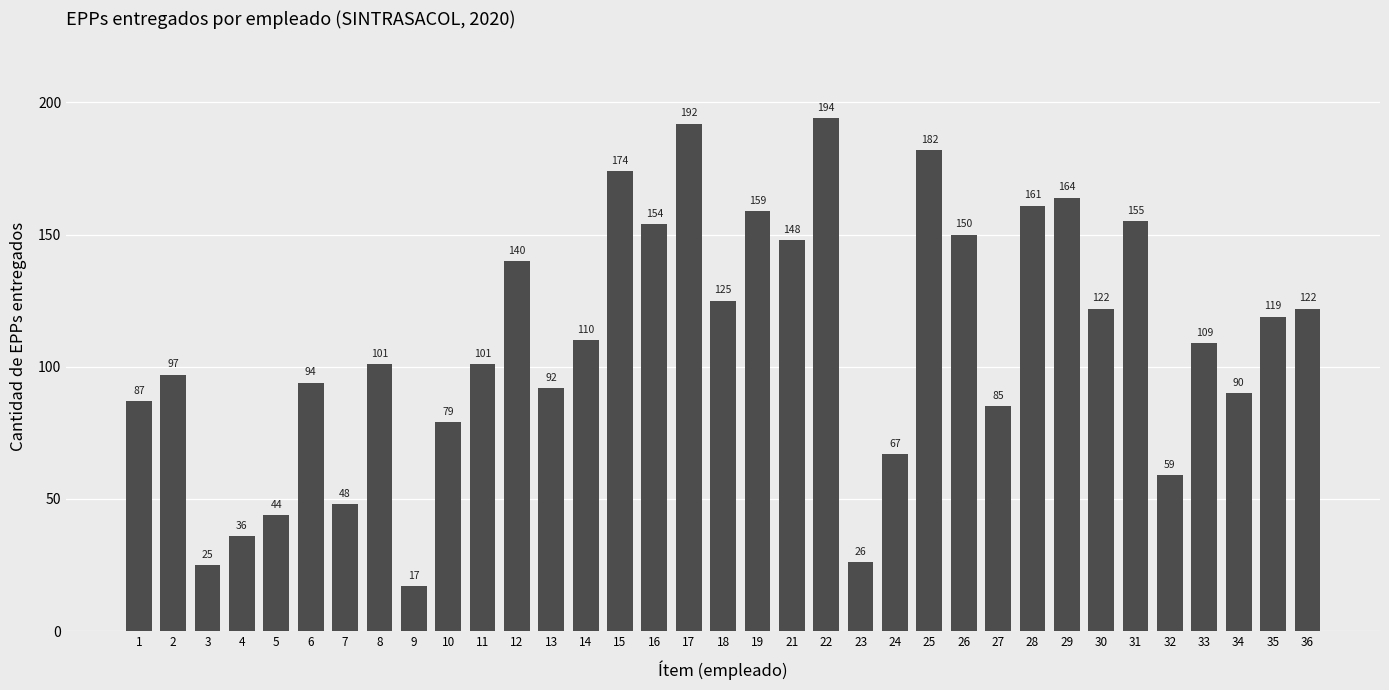

What is the smallest value displayed?

17